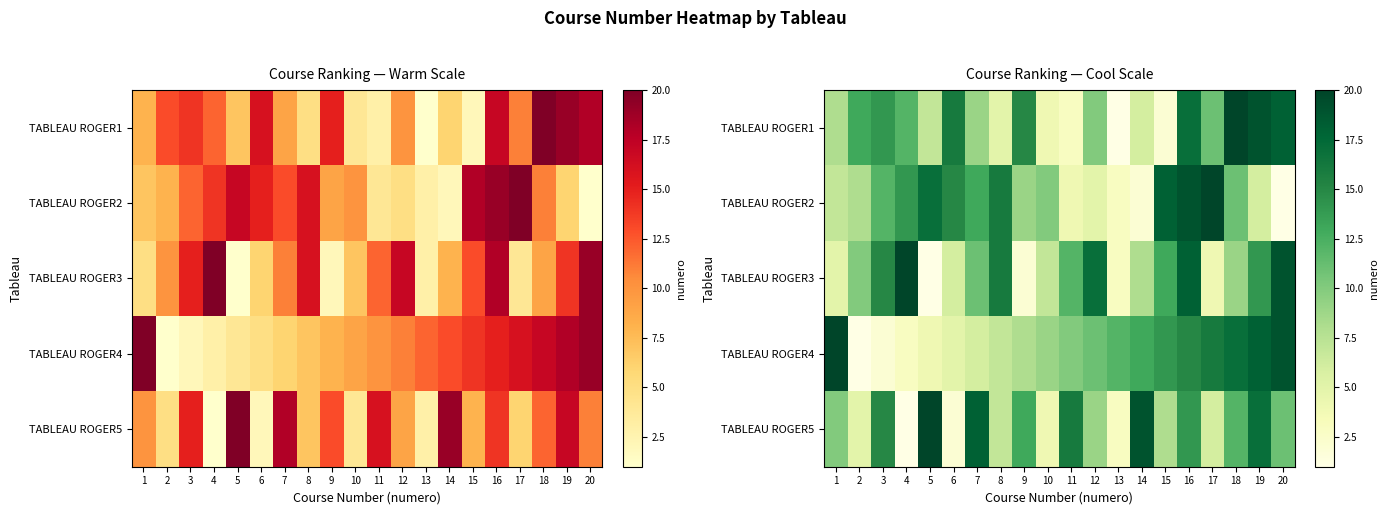

What is the highest value of the TABLEAU ROGER2 series?

20